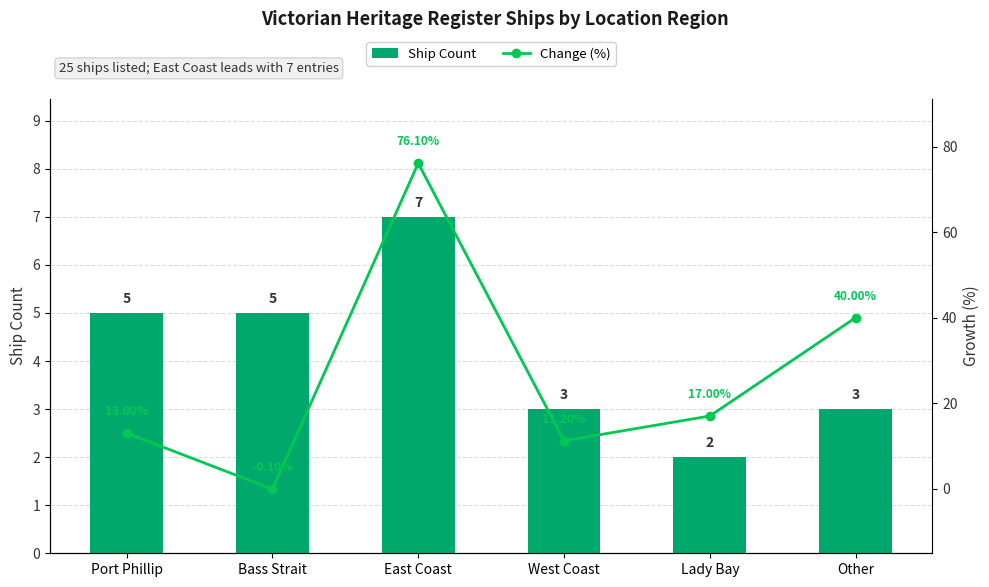

The value of Ship Count at West Coast is 3.0. True or false?

True